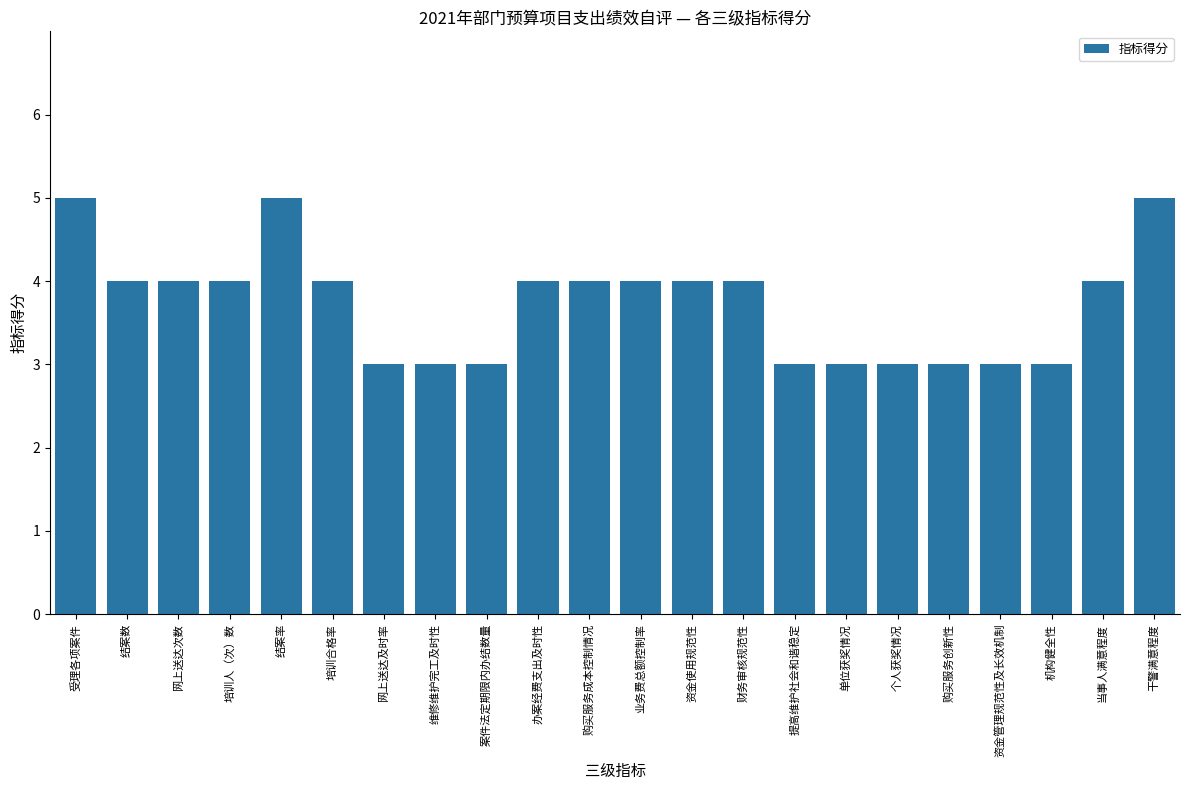

What is the average value?

4